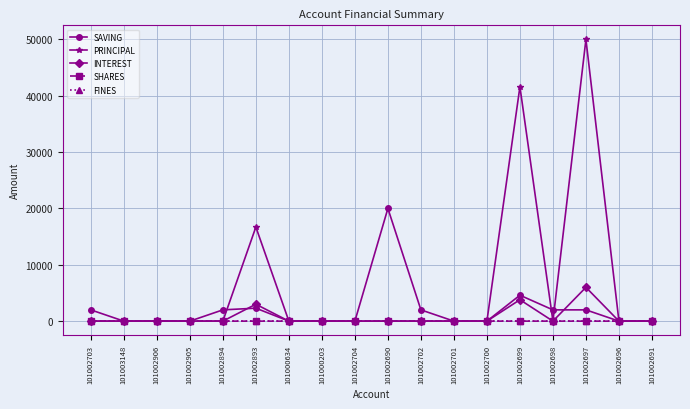

How many categories are shown in the chart?

18